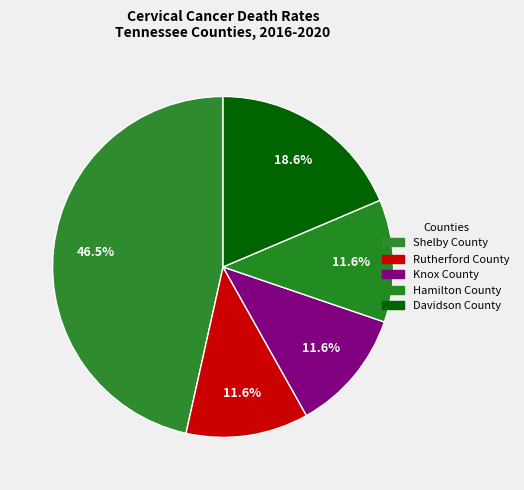

What is the ratio of the value at Shelby County to the value at Davidson County?

2.5